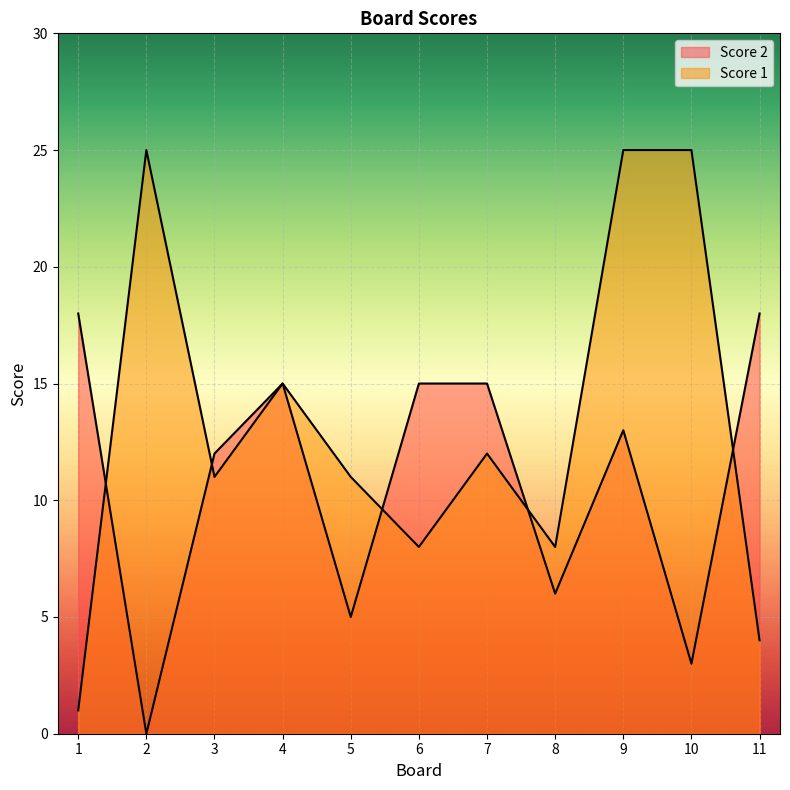

At which category does Score 2 reach its first local peak?

4